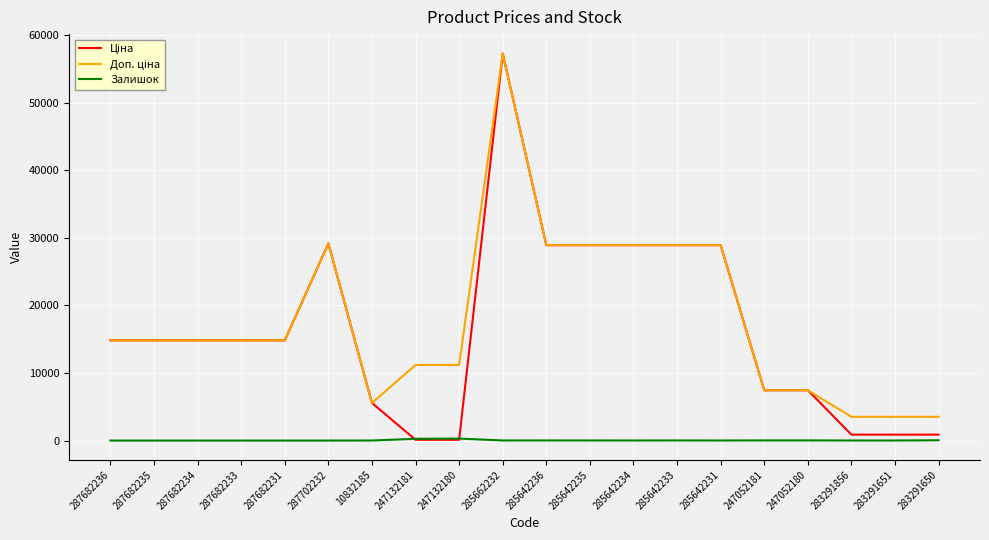

At which category is the sum across all series the highest?

285662232